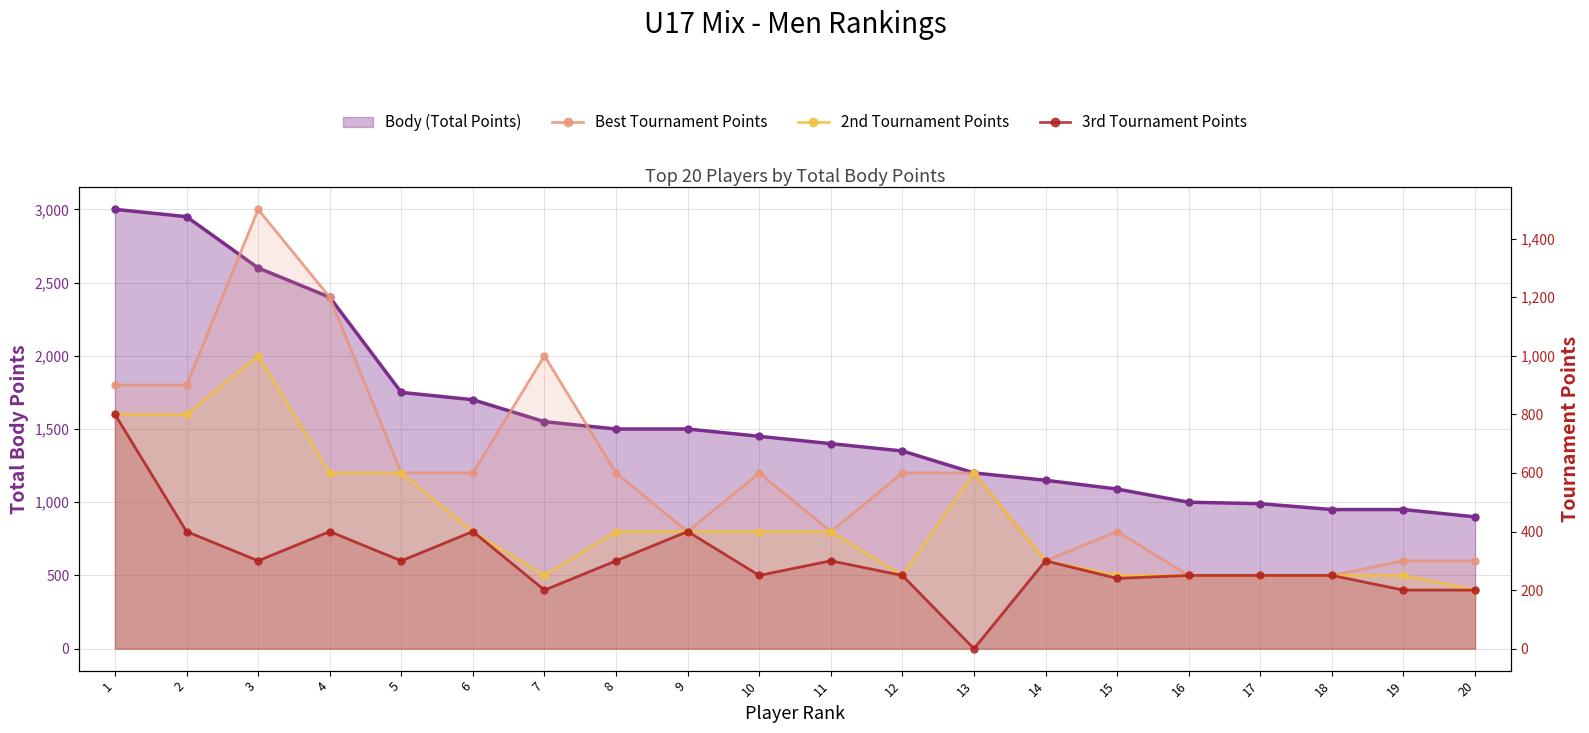

What is the value of the 3rd Tournament Points point at the 1st from the left?

800